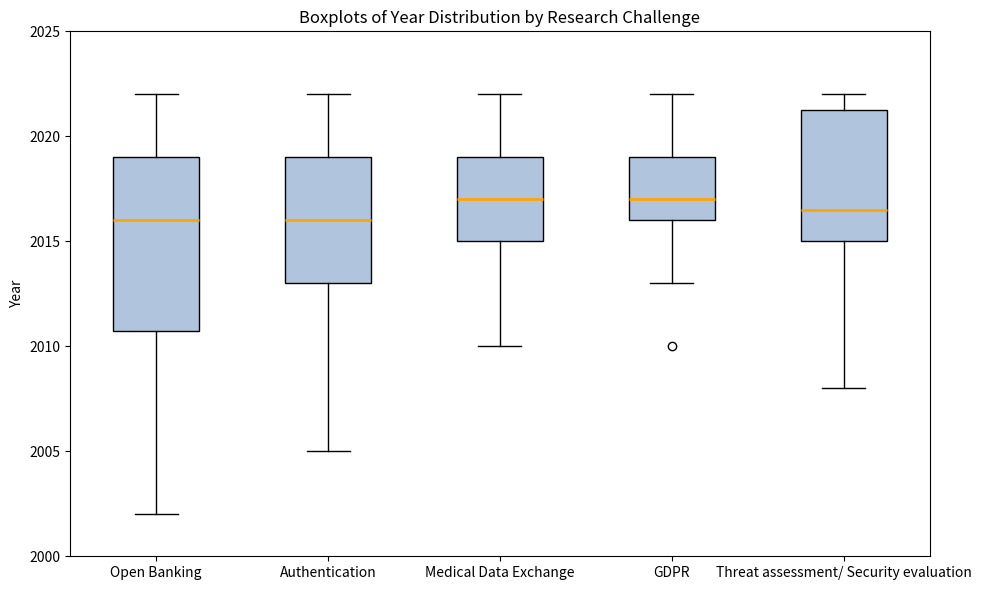

Where is the upper edge of the box for Open Banking on the y-axis? The values are not printed on the chart, so give them approximately, as read against the axis.

2019.0